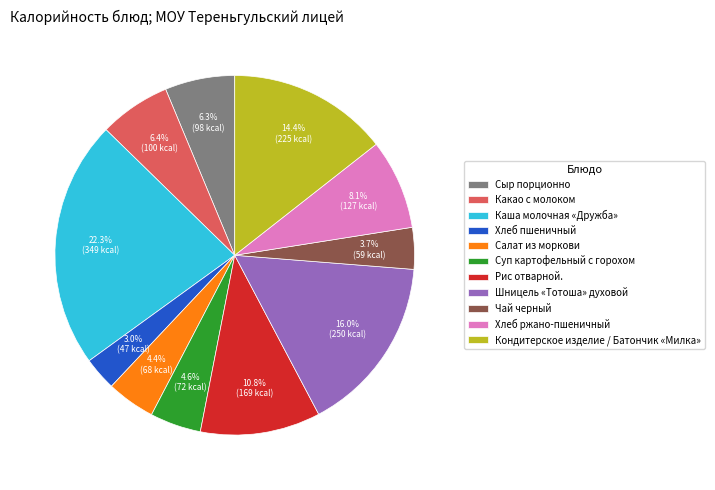

True or false: Чай черный accounts for 13% of the total.

False